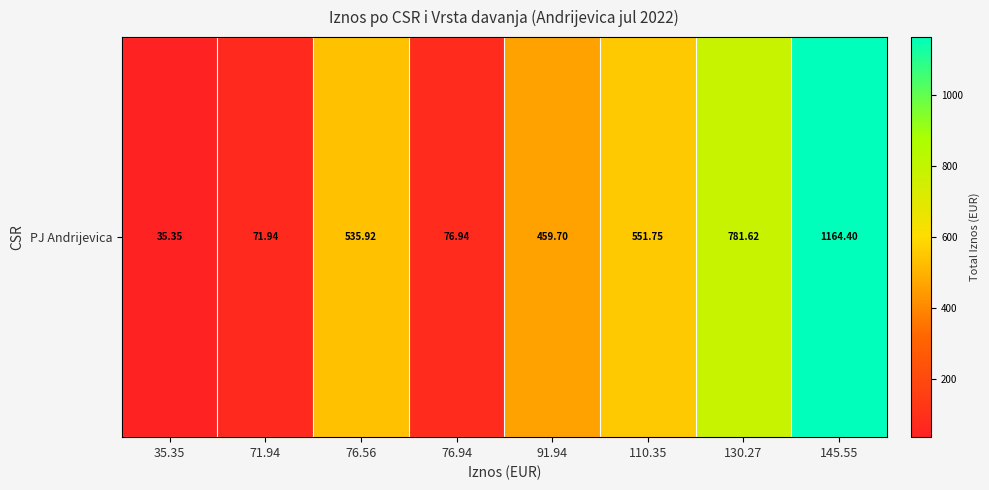

List the labels in order of value, smallest first.

35.35, 71.94, 76.94, 91.94, 76.56, 110.35, 130.27, 145.55